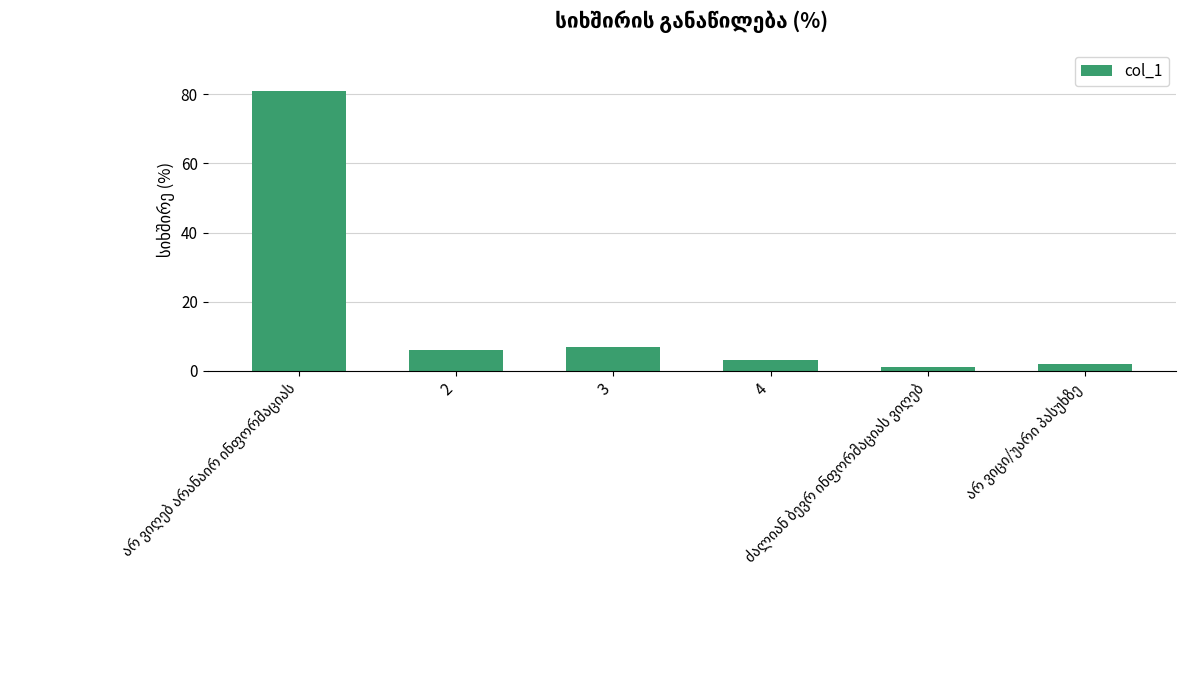

What is the difference between the maximum and minimum values?

80